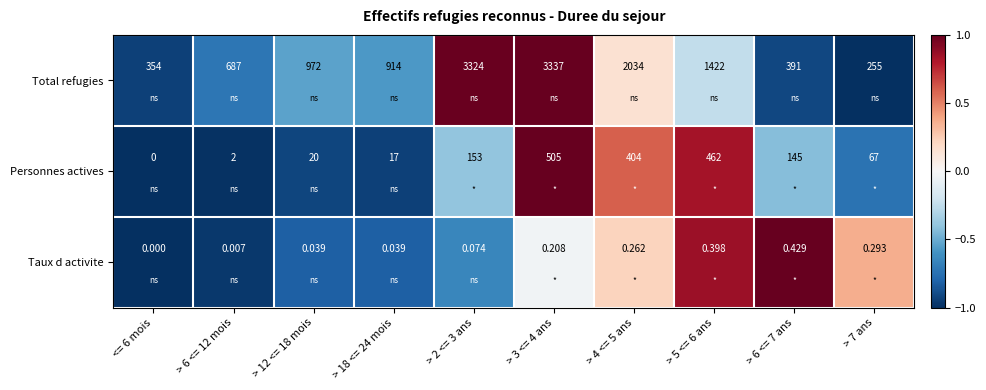

How many values in Personnes actives are above zero?

9